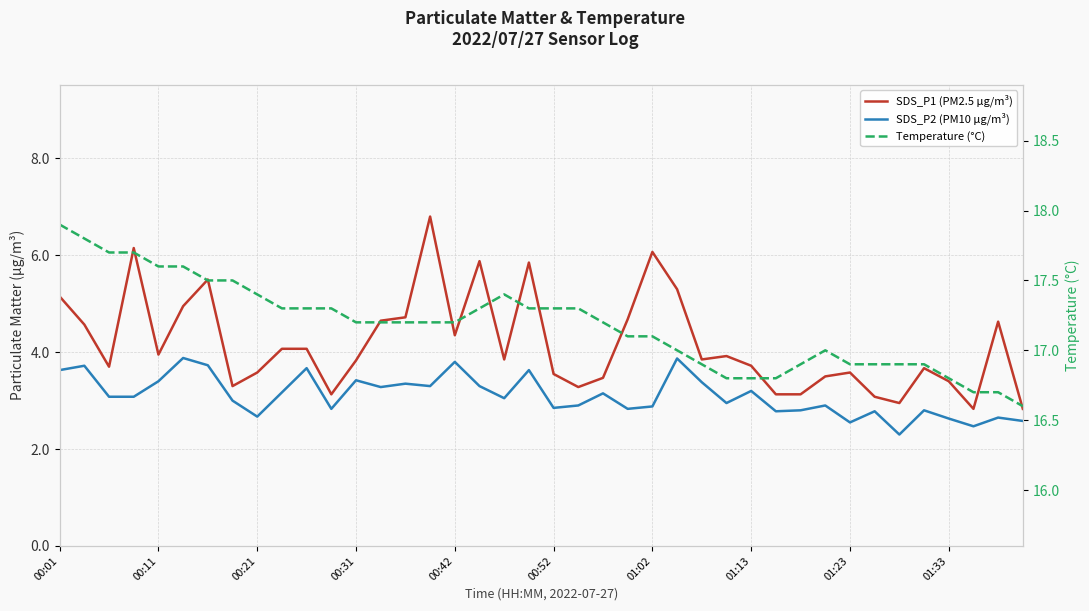

What are all the series names shown in the legend?

SDS_P1 (PM2.5 µg/m³), SDS_P2 (PM10 µg/m³), Temperature (°C)